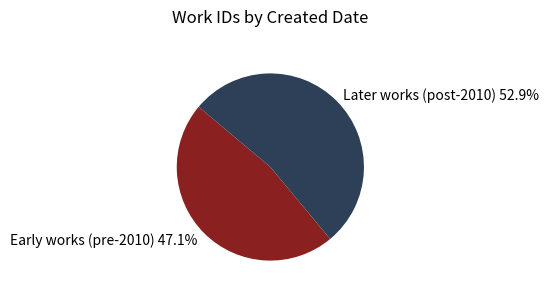

Does Early works (pre-2010) account for over 50% of the chart?

No